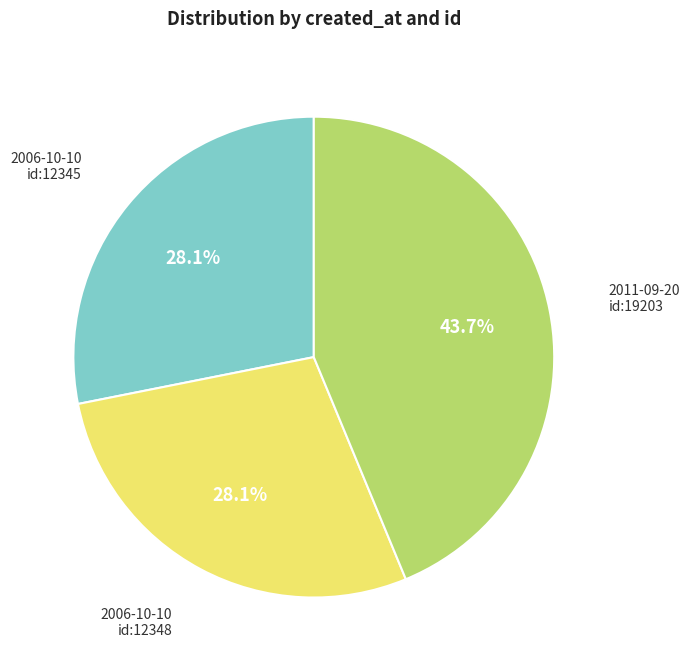

To the nearest percent, what is the average slice percentage?

33%